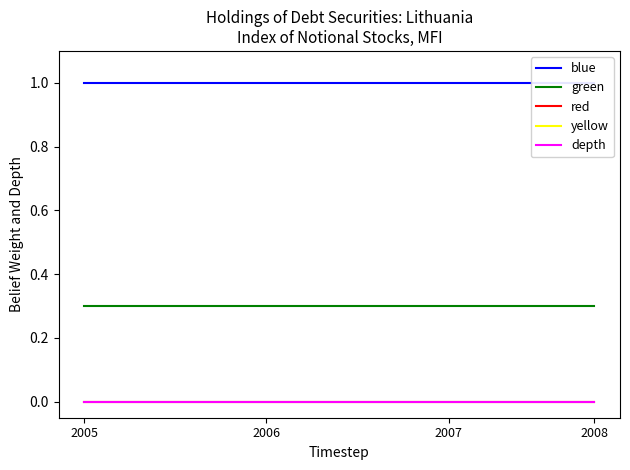

Which series has the largest range (max minus min)?

blue